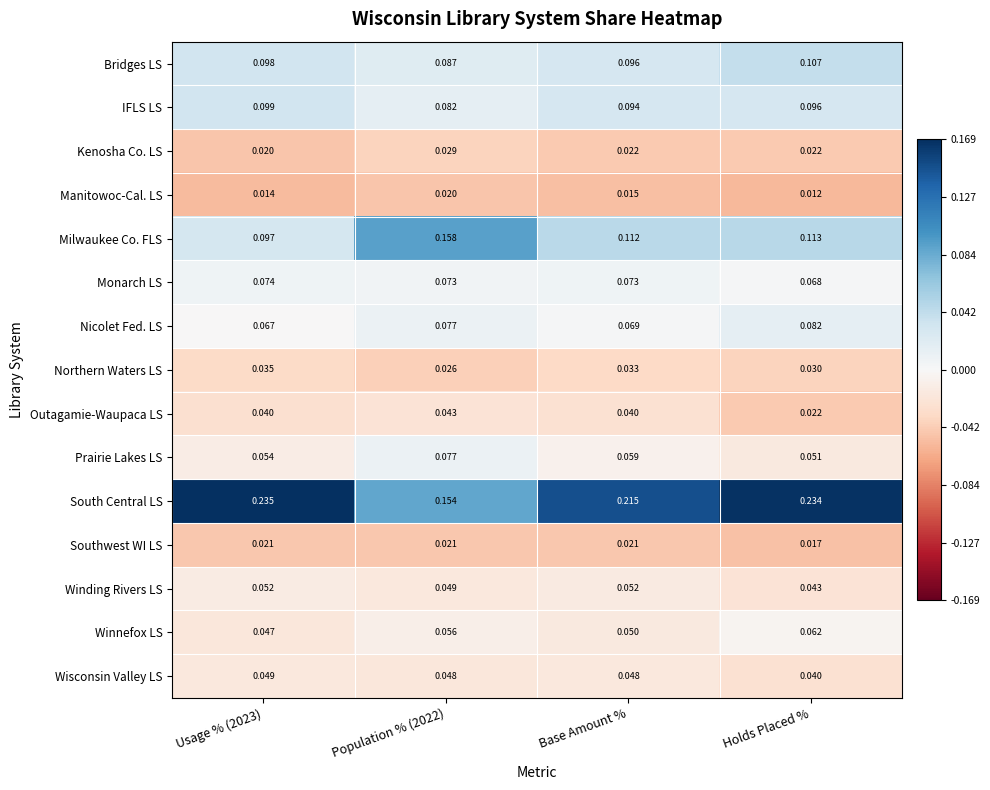

Which series has the largest total across all categories?

South Central LS